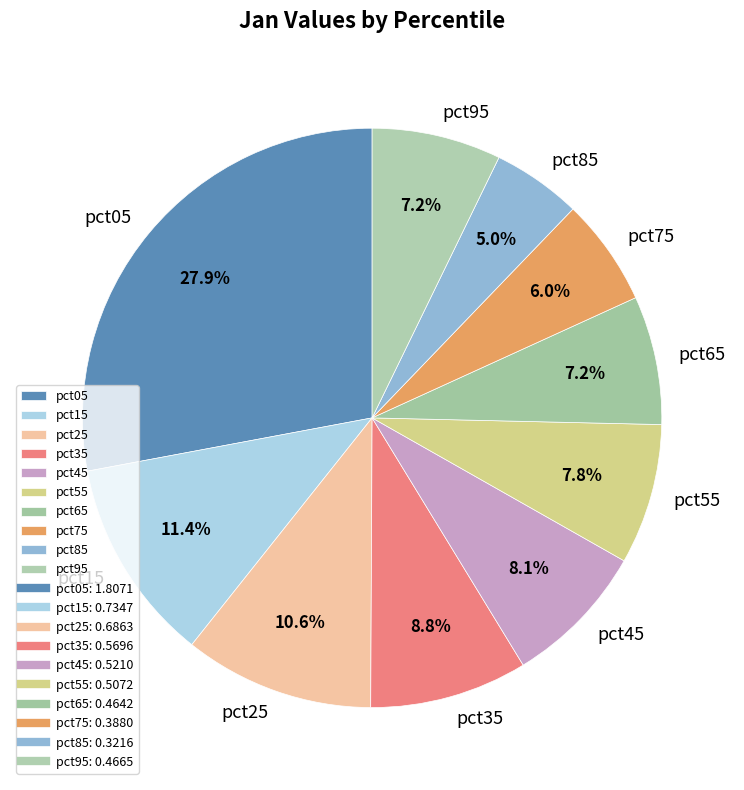

The pct95 slice represents 2% of the pie. True or false?

False